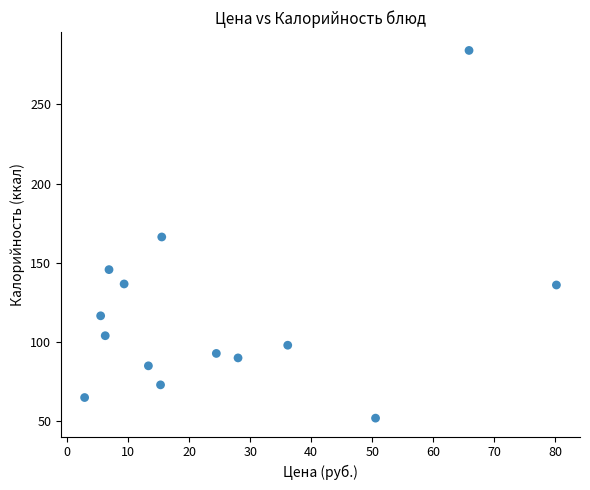

What is the range of Y values (max minus min)?

232.0